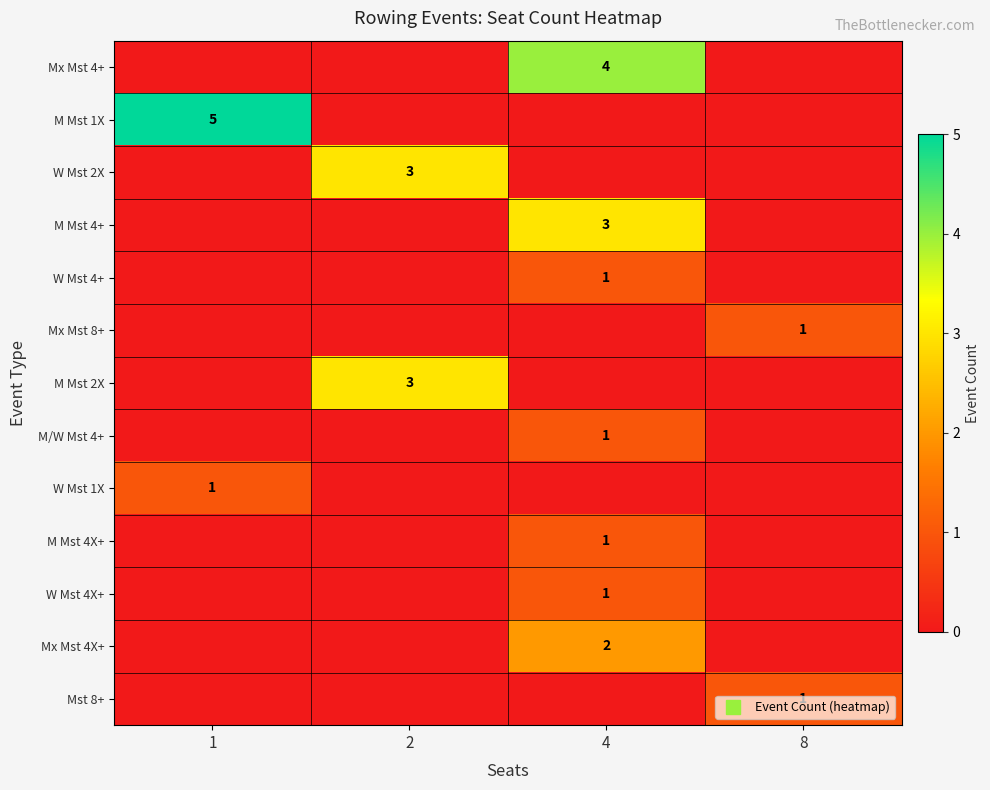

At how many categories does at least one series exceed 4?

1